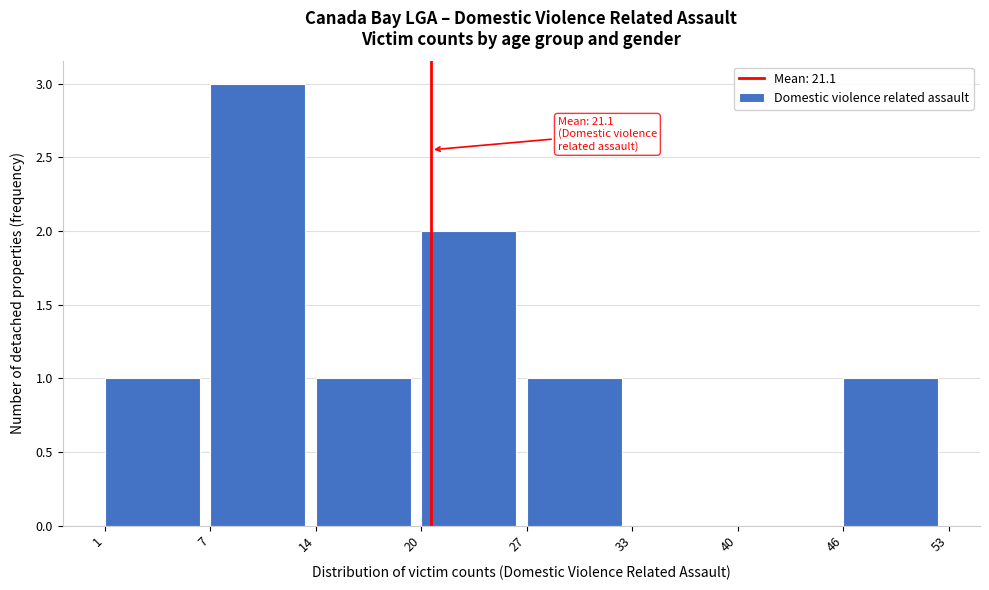

Over which range of the x-axis is the bar tallest?

7 to 14